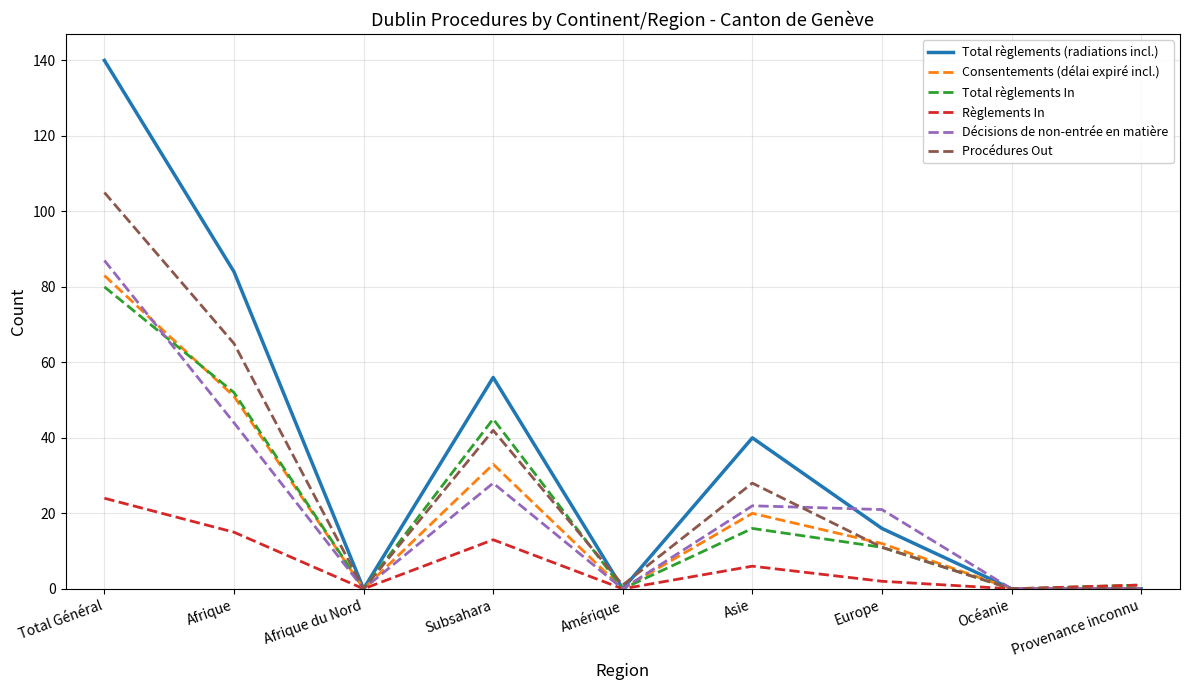

How many distinct data groups are displayed?

6